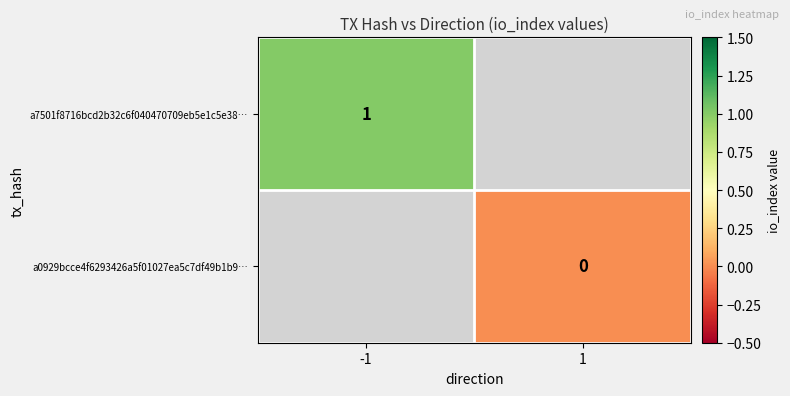

At how many categories does at least one series exceed 0?

1